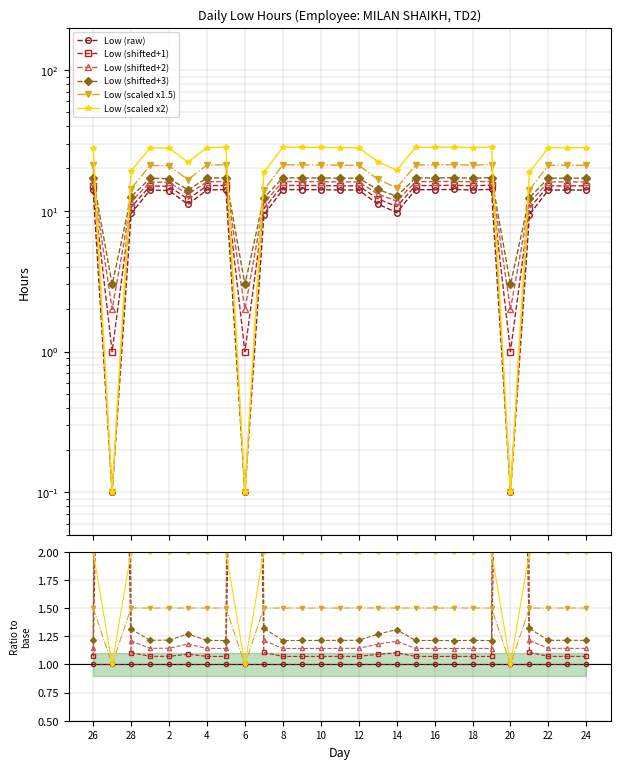

Is this an area chart (filled region under the line)?

No